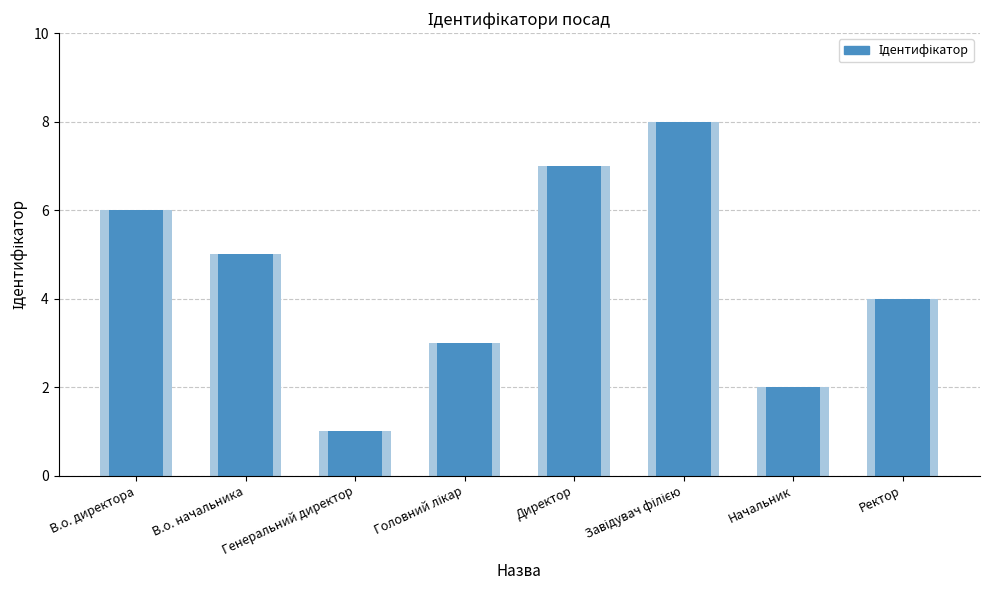

What position from the right is Завідувач філією?

3